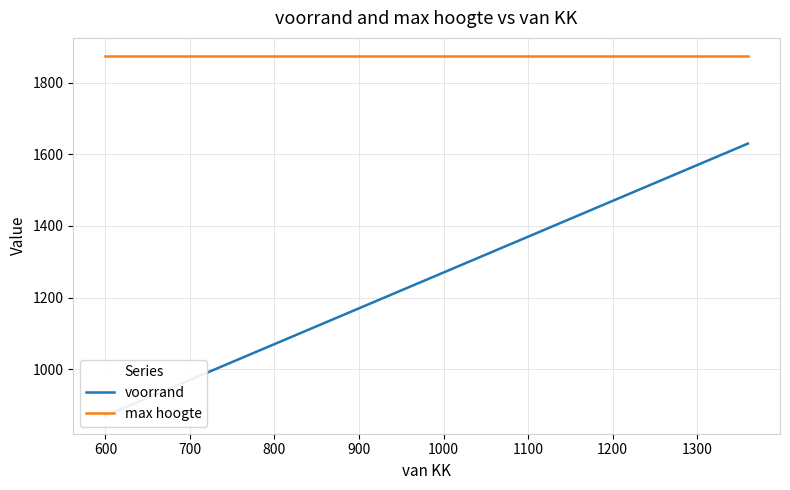

Rank the series by their average value, from highest to lowest.

max hoogte, voorrand